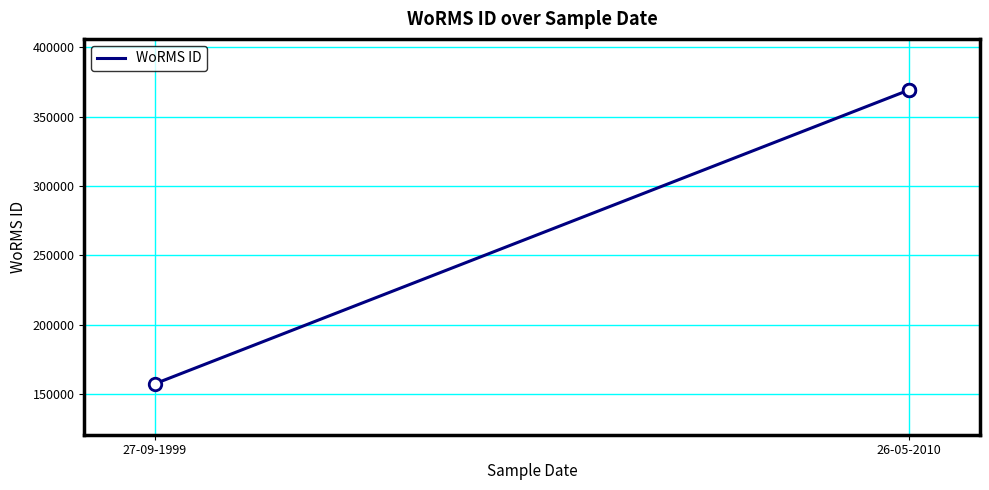

Read the value at 26-05-2010.

369378